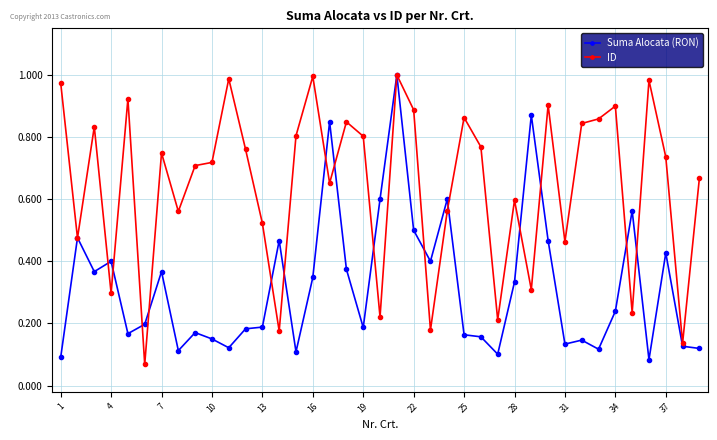

List the series in order of their overall mean, highest first.

ID, Suma Alocata (RON)